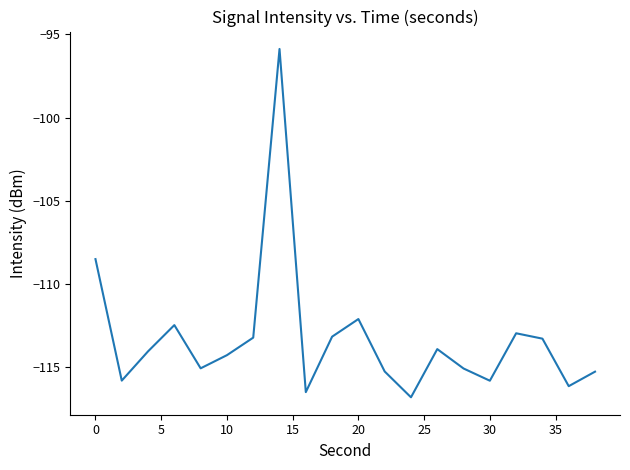

What is the difference between the maximum and second lowest values?

20.6